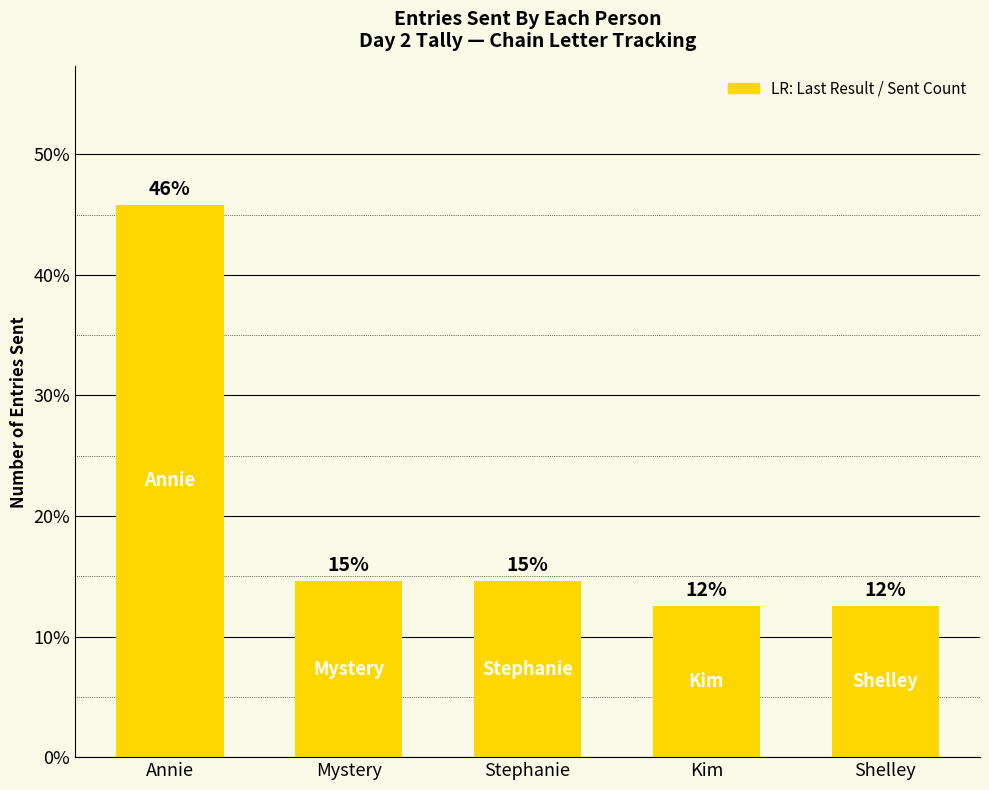

What is the label of the 1st bar from the left?

Annie